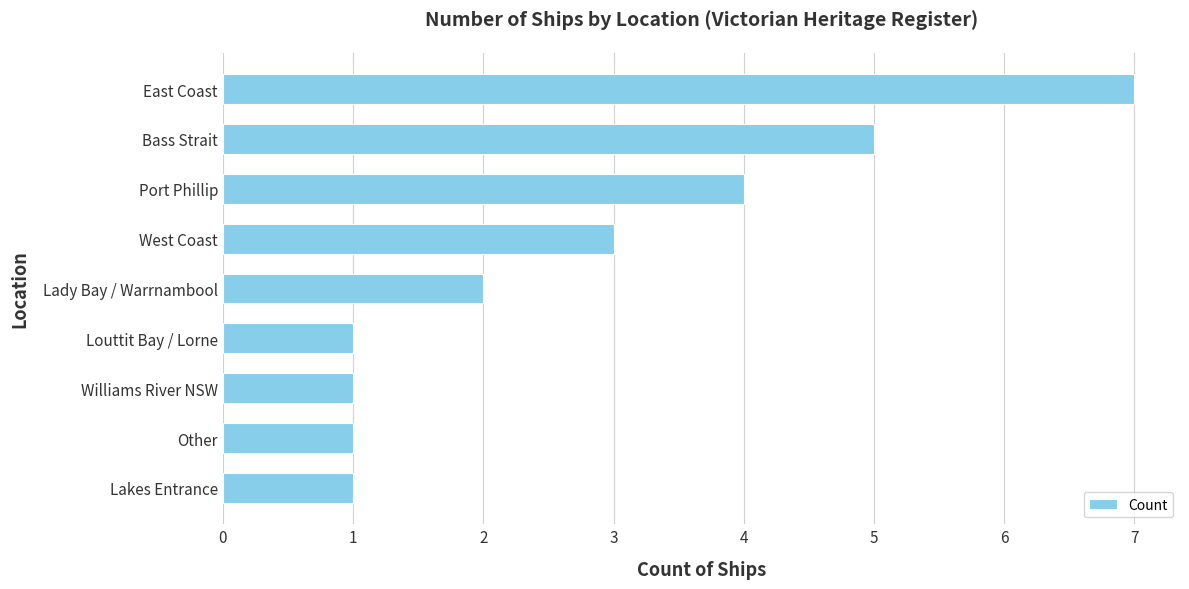

How many categories are shown in the chart?

9